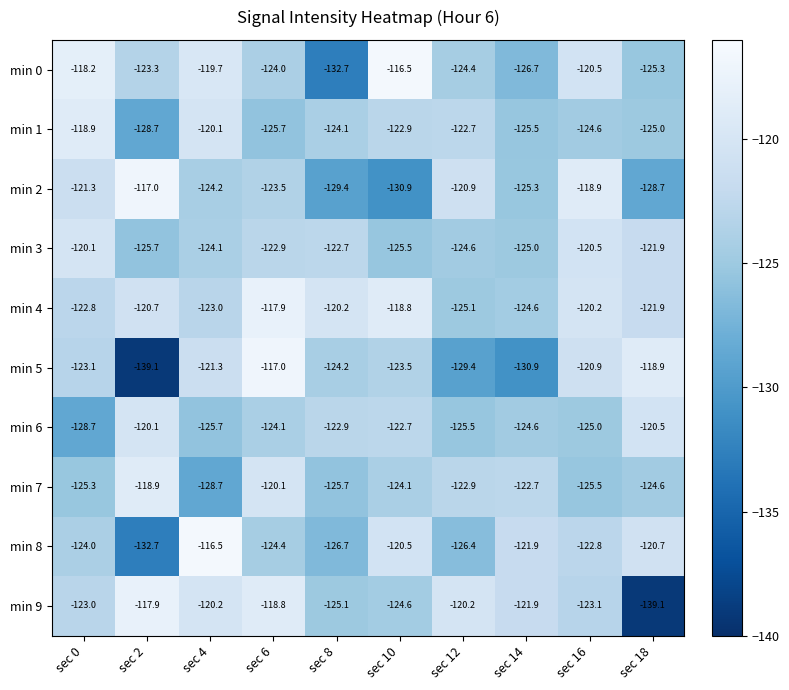

Where does the min 1 series first go above -124?

sec 0